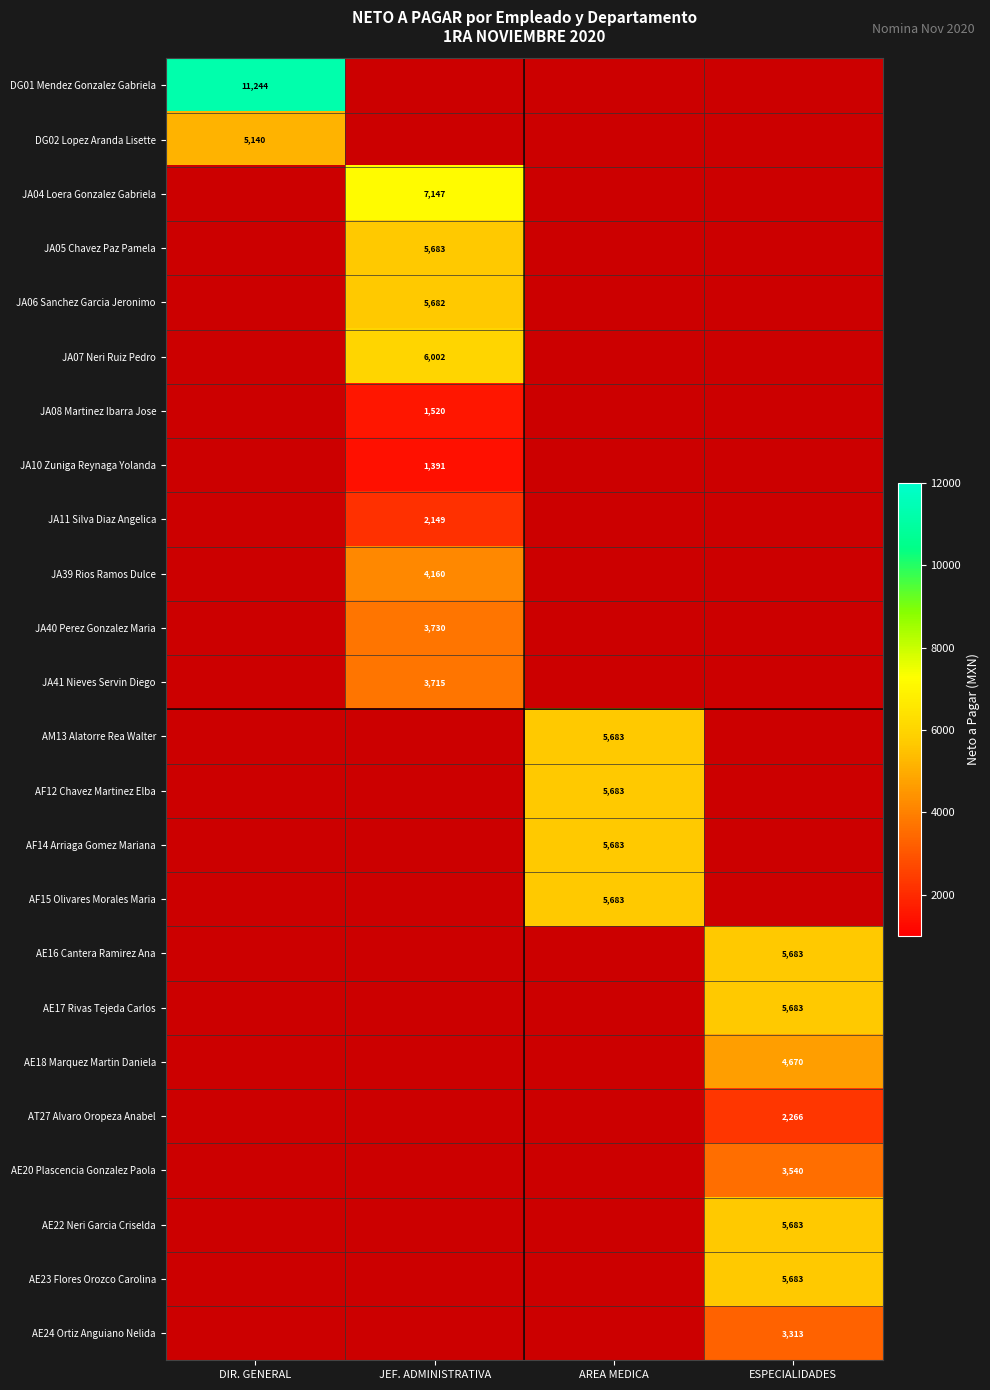

The value of AE20 Plascencia Gonzalez Paola at ESPECIALIDADES is 3540. True or false?

True